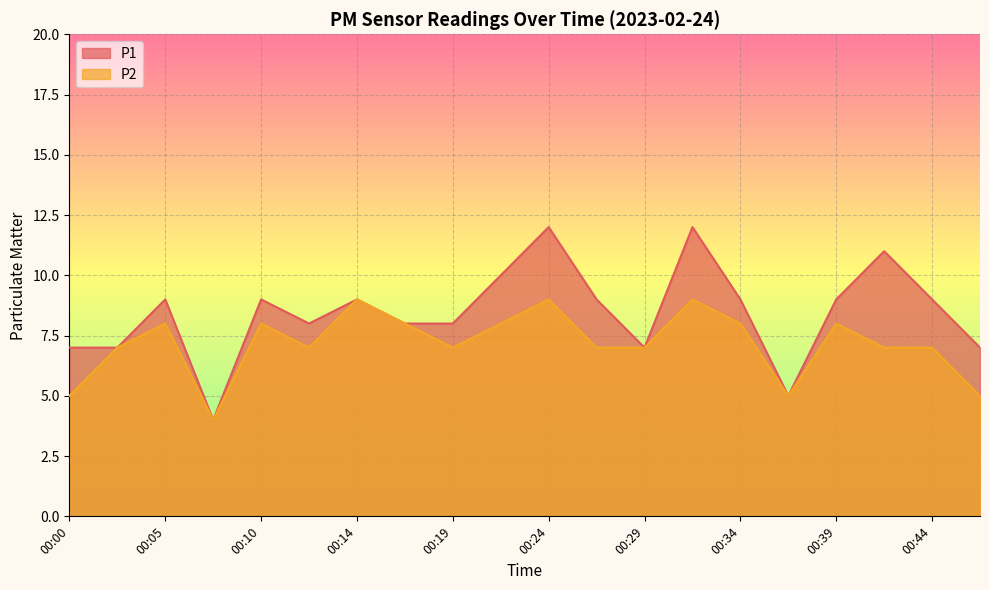

At which category does P1 reach its first local valley?

00:07